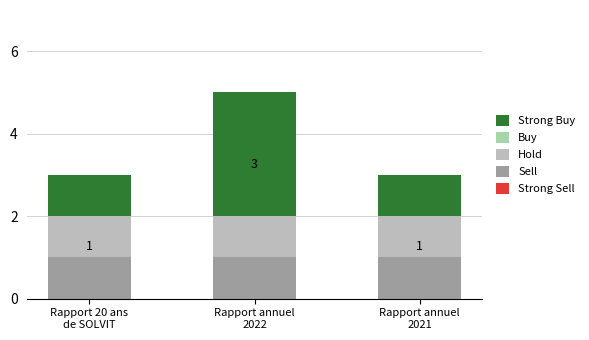

Reading right to left, list the values for the Sell series.

1	1	1